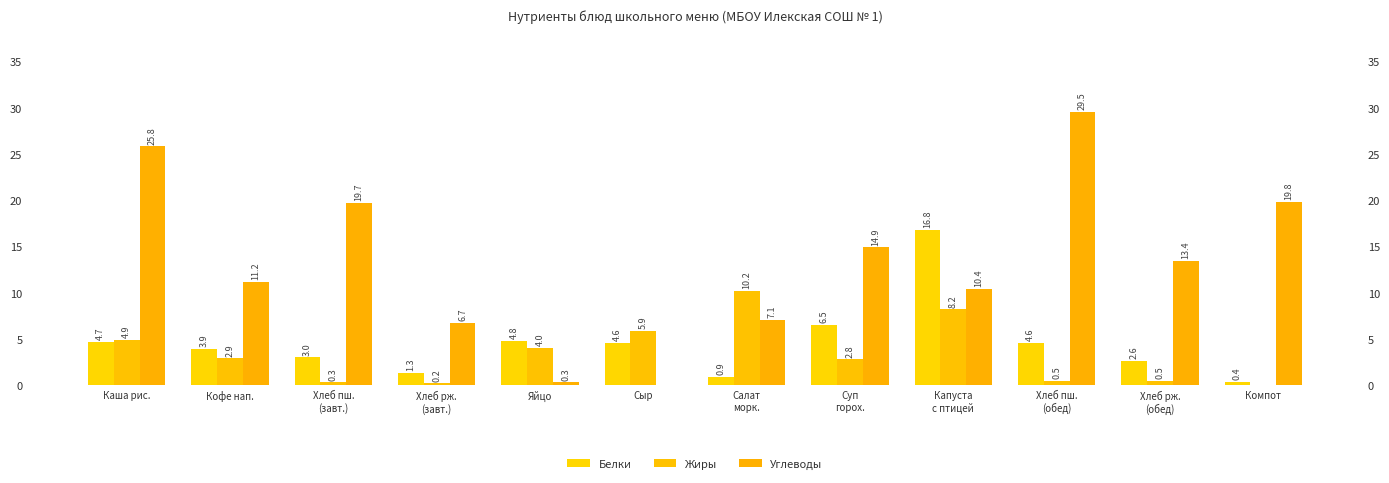

How many bars are there in total?

36